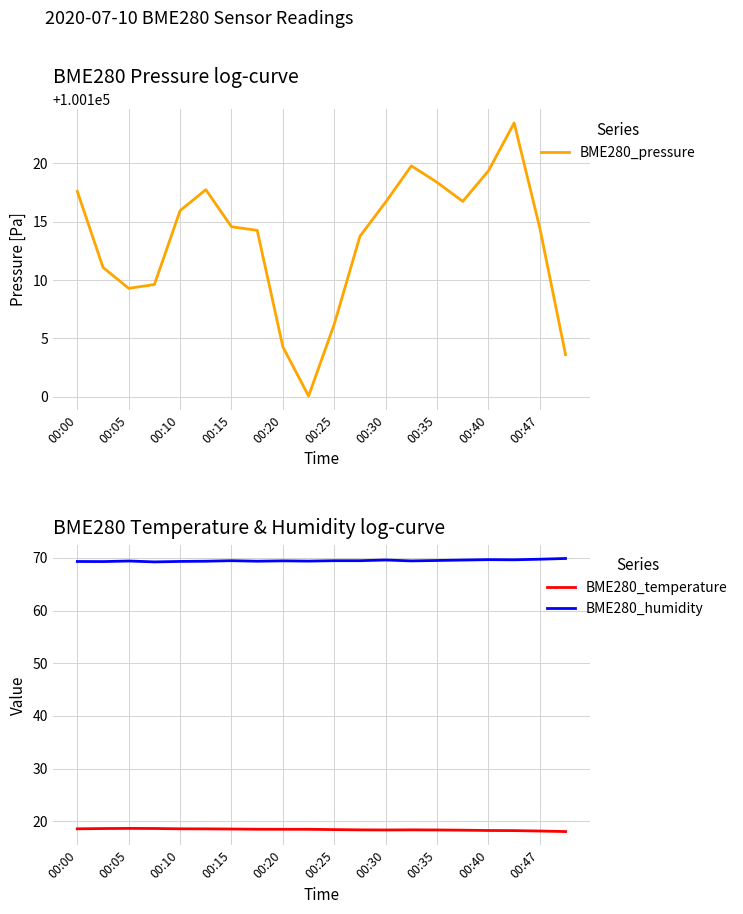

What is the highest value of the BME280_humidity series?

69.9